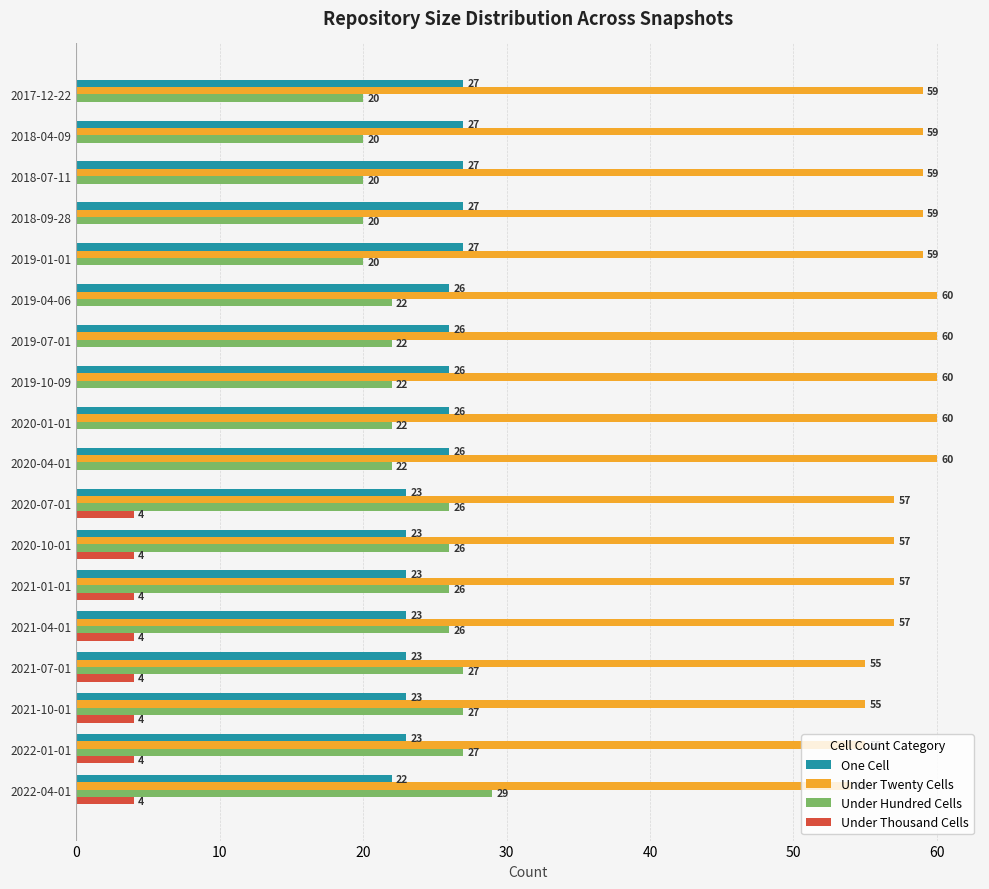

Which series has the widest spread of values?

Under Hundred Cells